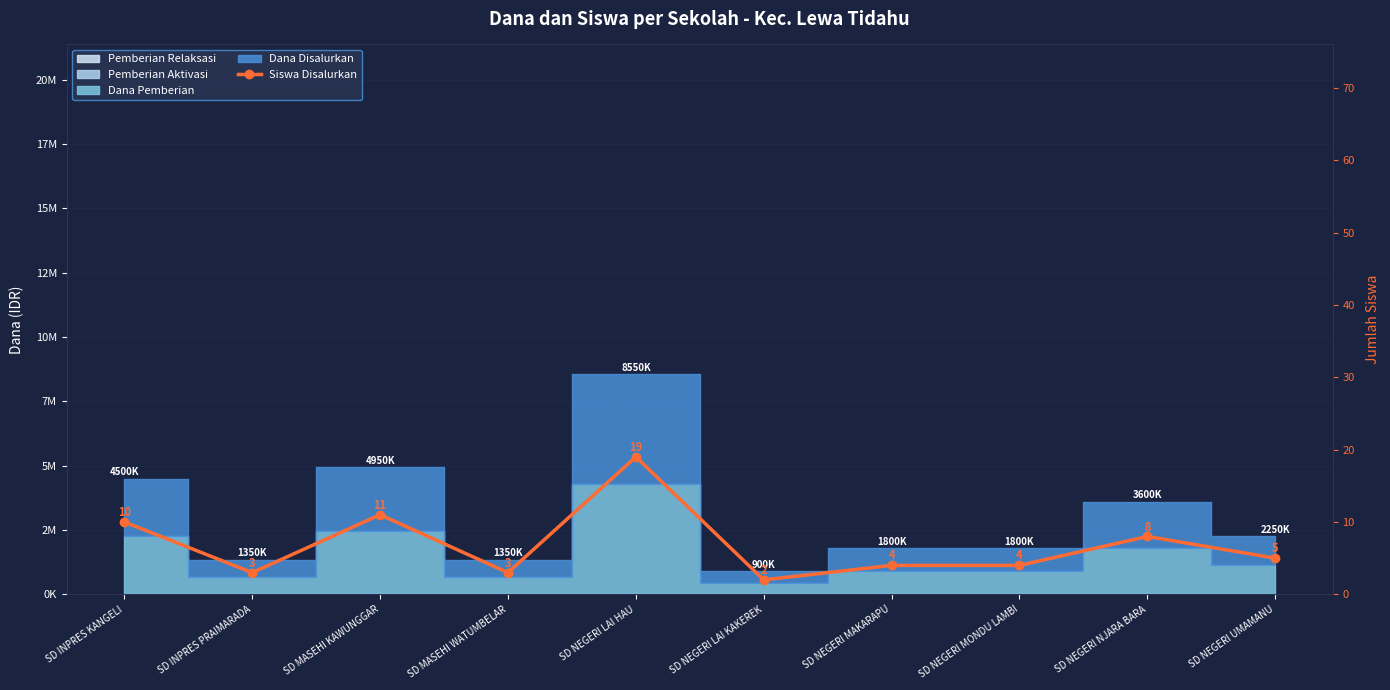

What is the sum of all values?

69